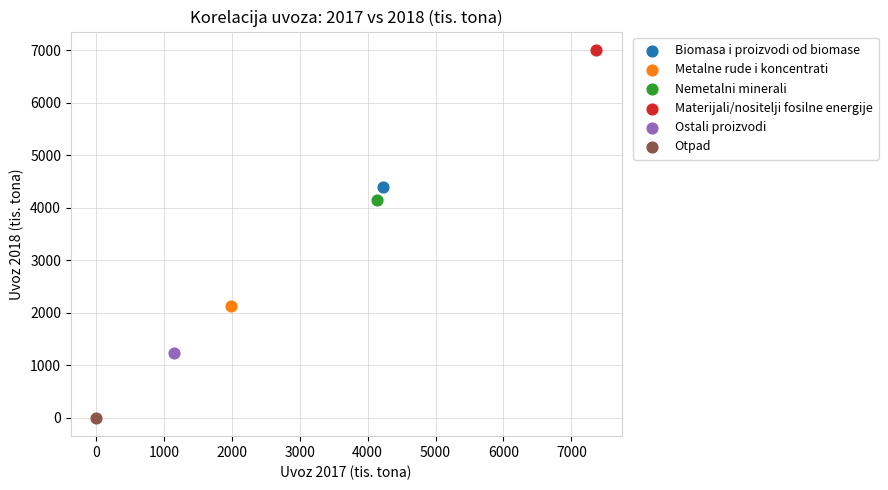

Which series contains the highest Y value?

Materijali/nositelji fosilne energije